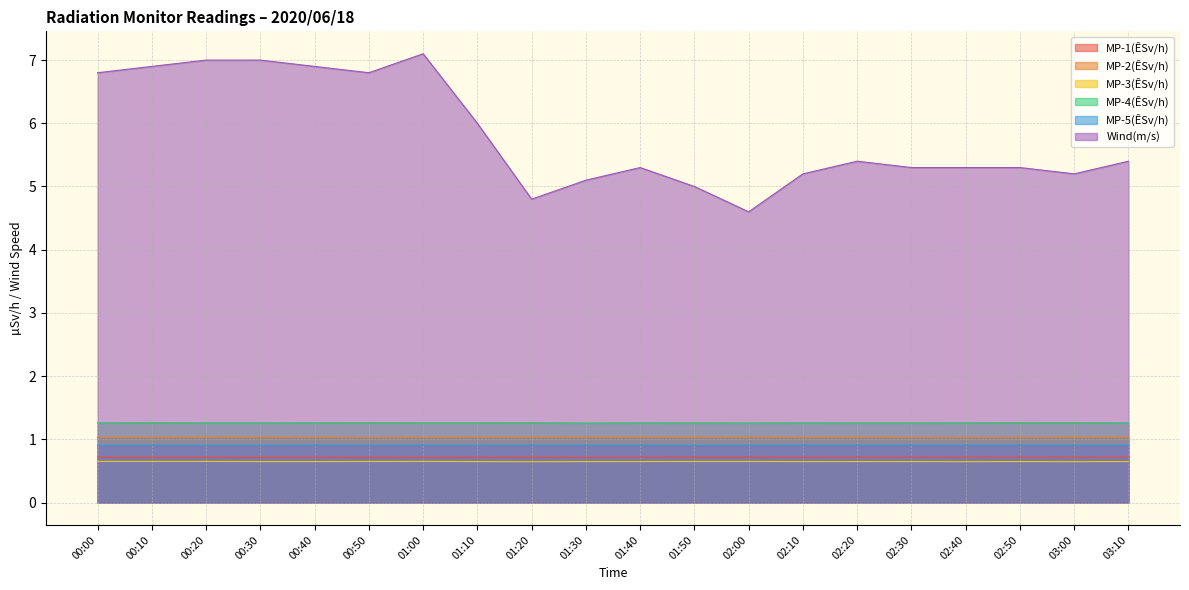

What is the sum of the MP-2(ÊSv/h) values at 01:40 and 01:30?

2.1